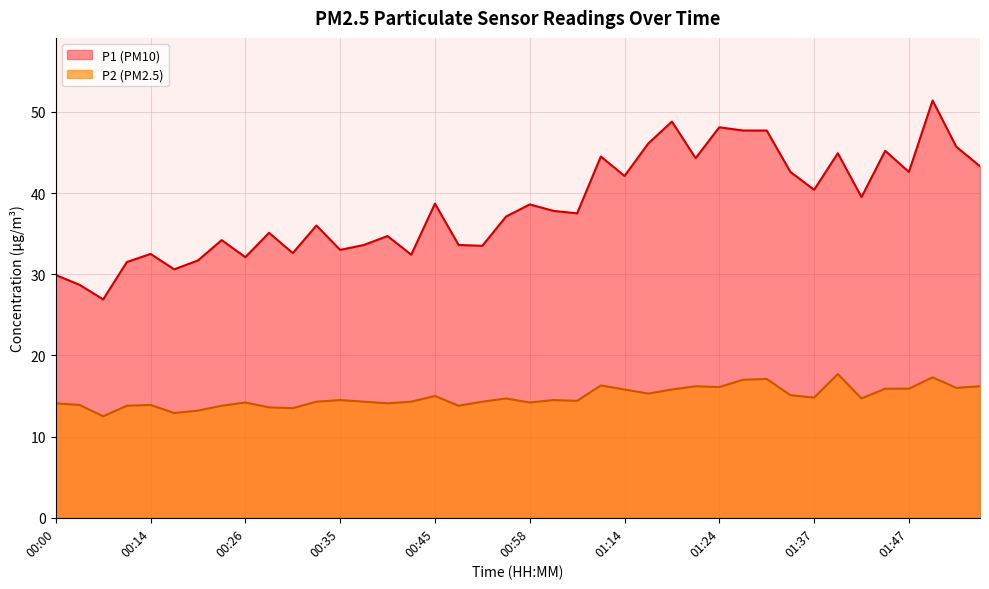

The value of P1 at 01:22 is 77.9. True or false?

False